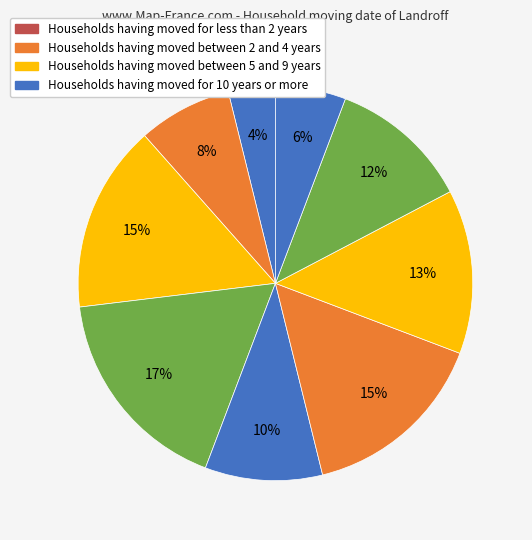

How many segments does this pie chart have?

9